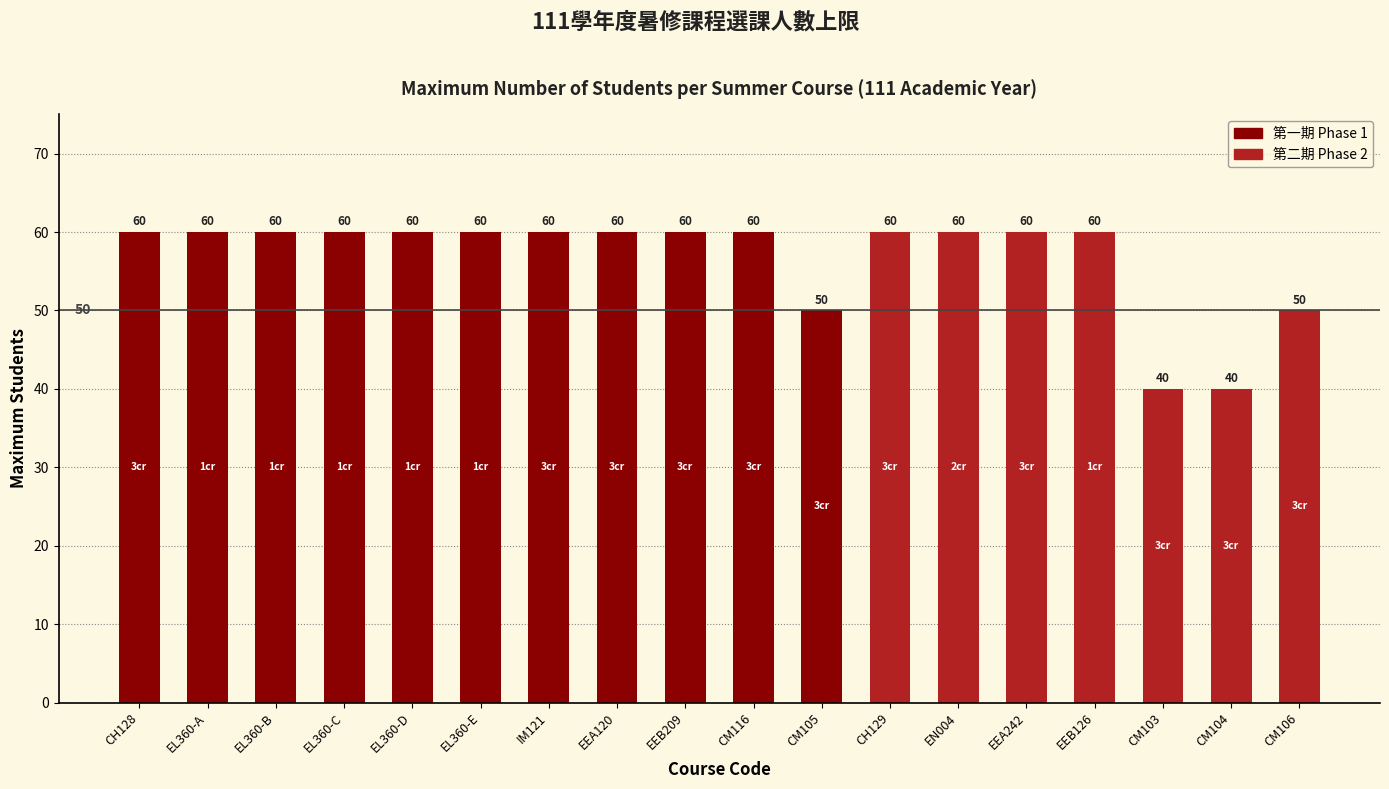

What position from the right is EL360-E?

13